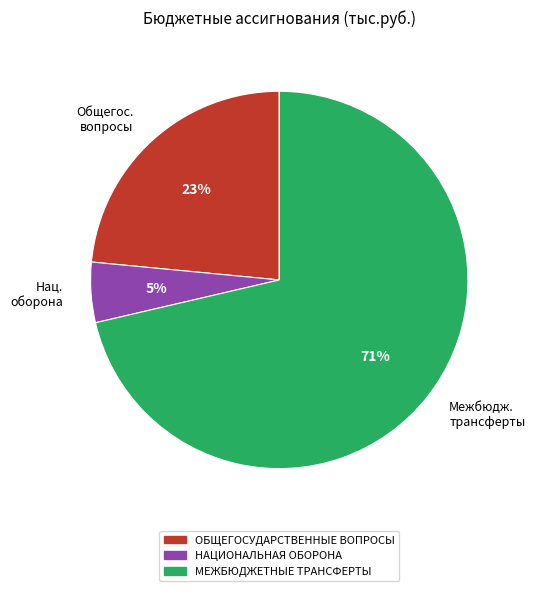

The Общегос. вопросы slice represents 23% of the pie. True or false?

True